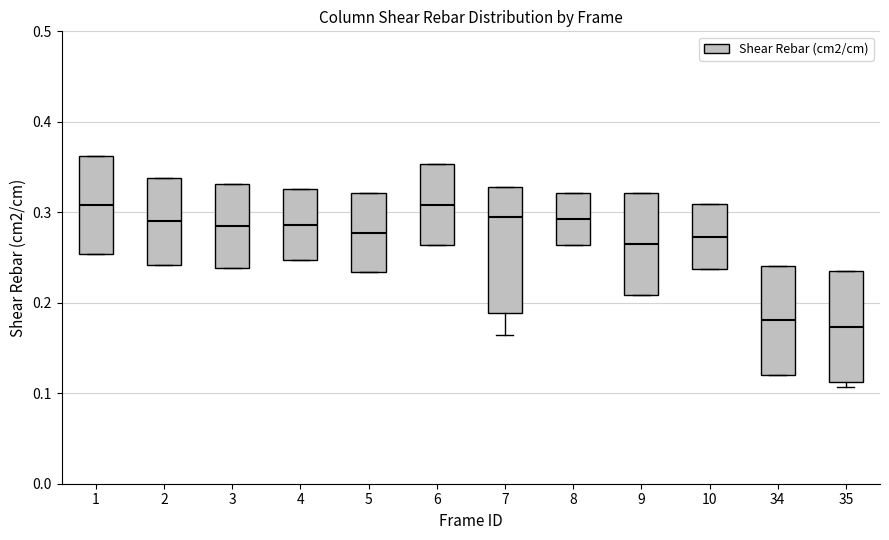

Reading left to right, transcribe this box plot: for each box, give where its median line is, the range the box spans, and where its two whiskers end, as read against the y-axis. The values are not printed on the chart, so give them approximately, as read against the axis.

1: median 0.31, box 0.25 to 0.36, whiskers 0.25 to 0.36
2: median 0.29, box 0.24 to 0.34, whiskers 0.24 to 0.34
3: median 0.28, box 0.24 to 0.33, whiskers 0.24 to 0.33
4: median 0.29, box 0.25 to 0.33, whiskers 0.25 to 0.33
5: median 0.28, box 0.23 to 0.32, whiskers 0.23 to 0.32
6: median 0.31, box 0.26 to 0.35, whiskers 0.26 to 0.35
7: median 0.30, box 0.19 to 0.33, whiskers 0.16 to 0.33
8: median 0.29, box 0.26 to 0.32, whiskers 0.26 to 0.32
9: median 0.26, box 0.21 to 0.32, whiskers 0.21 to 0.32
10: median 0.27, box 0.24 to 0.31, whiskers 0.24 to 0.31
34: median 0.18, box 0.12 to 0.24, whiskers 0.12 to 0.24
35: median 0.17, box 0.11 to 0.24, whiskers 0.11 (just below the box's lower edge) to 0.24